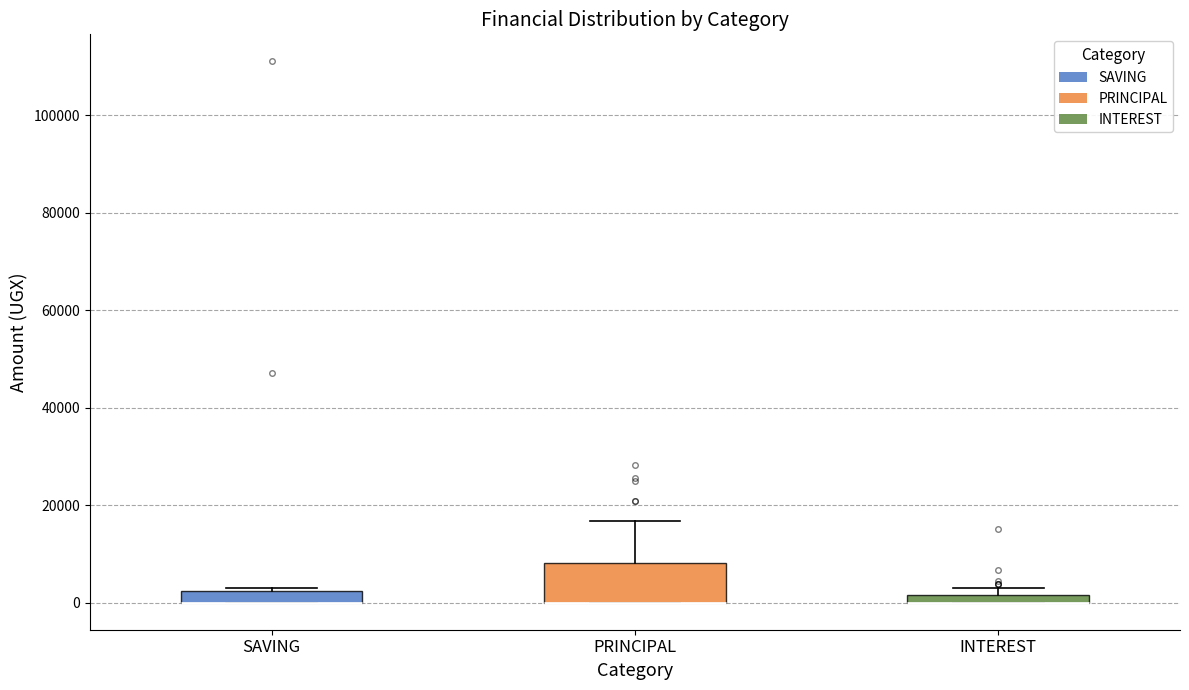

Where is the lower edge of the box for INTEREST on the y-axis? The values are not printed on the chart, so give them approximately, as read against the axis.

0